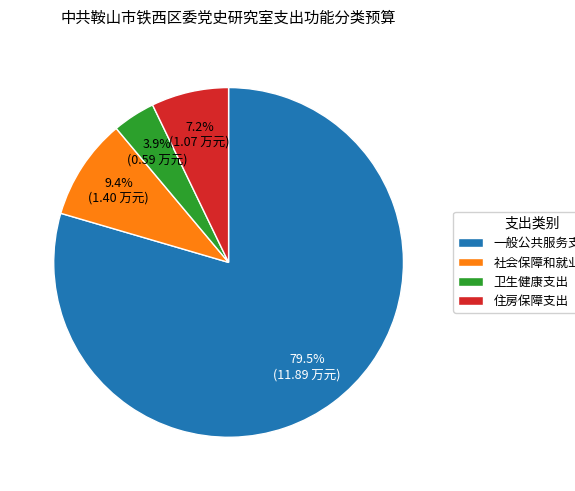

Rank the categories by value from highest to lowest.

一般公共服务支出, 社会保障和就业支出, 住房保障支出, 卫生健康支出